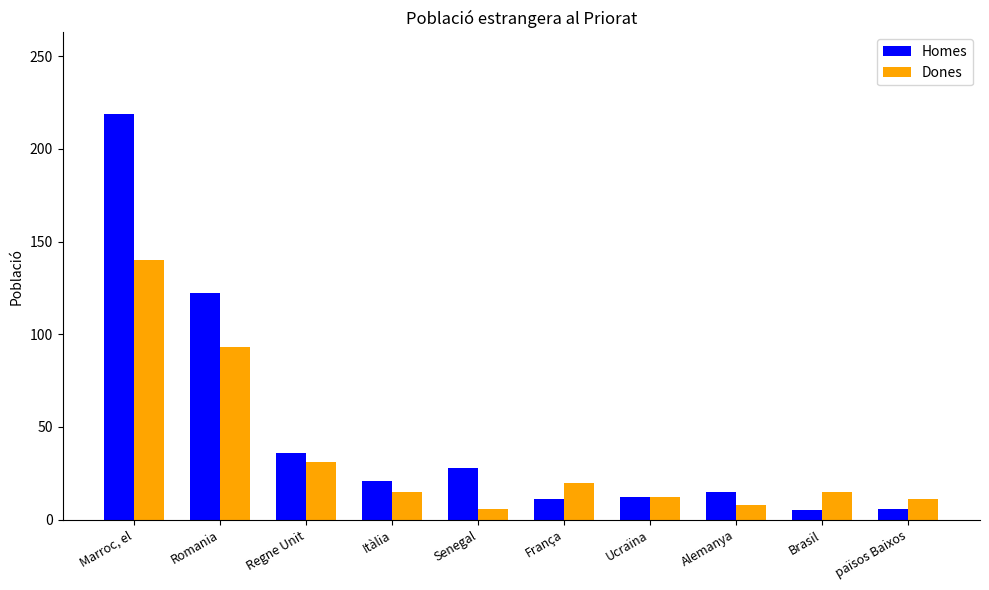

What is the total value across all series at Regne Unit?

67